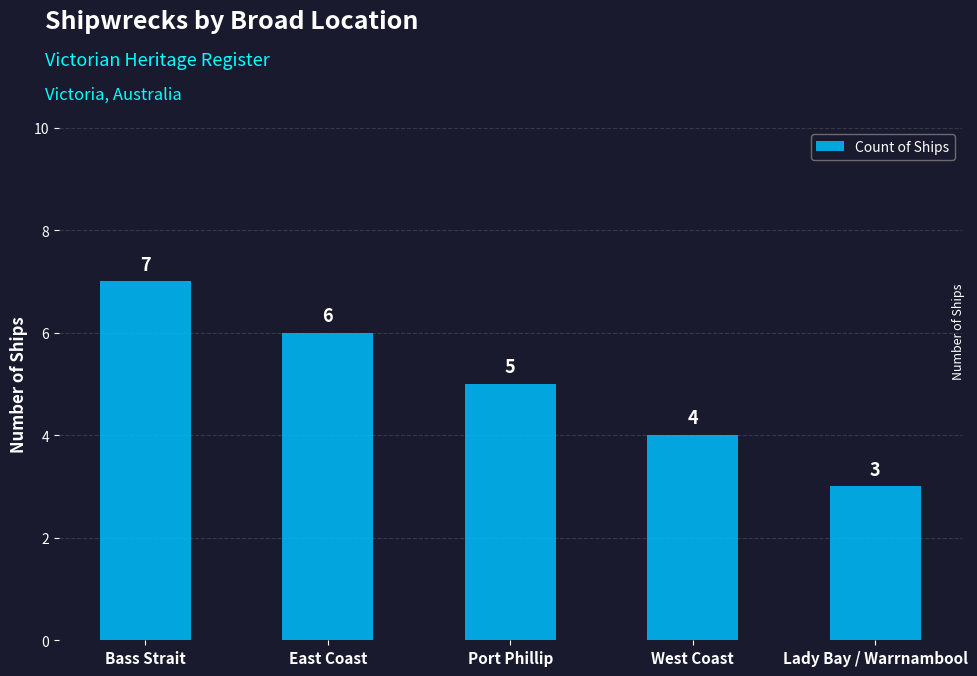

What is the difference between the maximum and second lowest values?

3